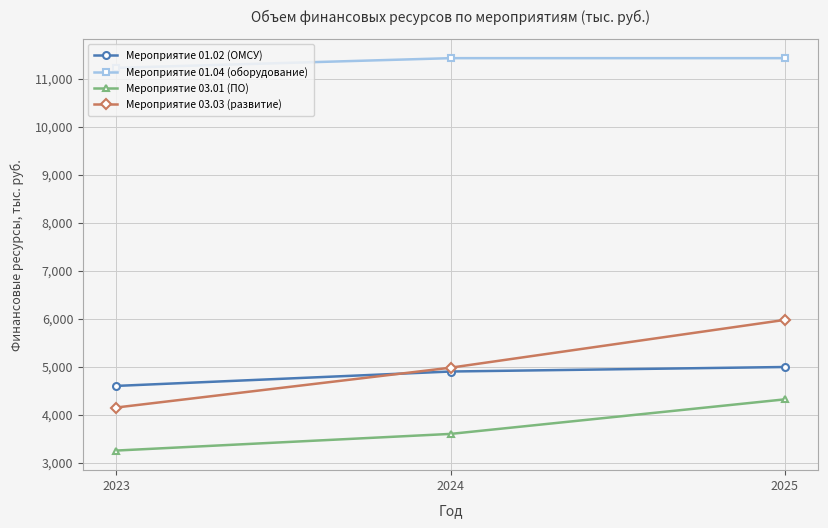

What is the sum of all Мероприятие 03.01 (ПО) values?

11173.0